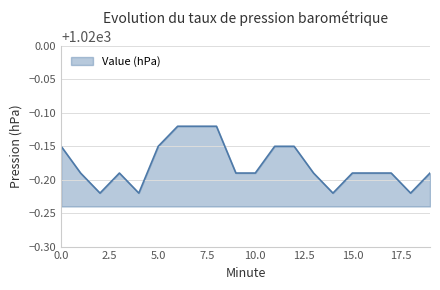

How many lines are shown in the chart?

1